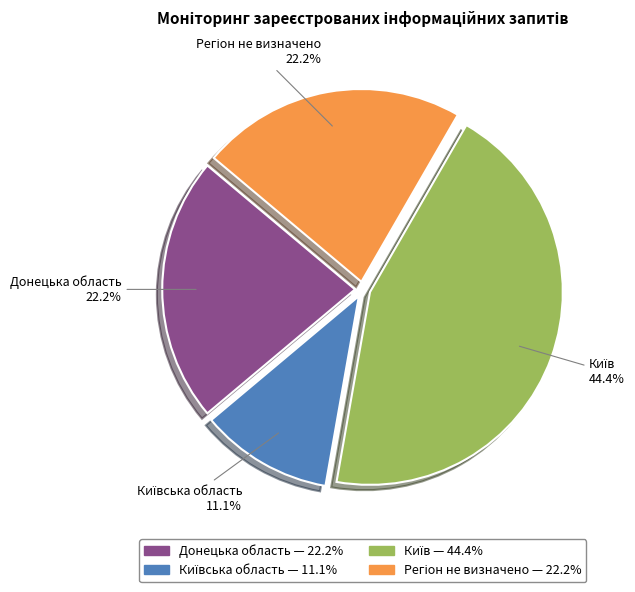

Is there any slice that represents more than half of the pie?

No